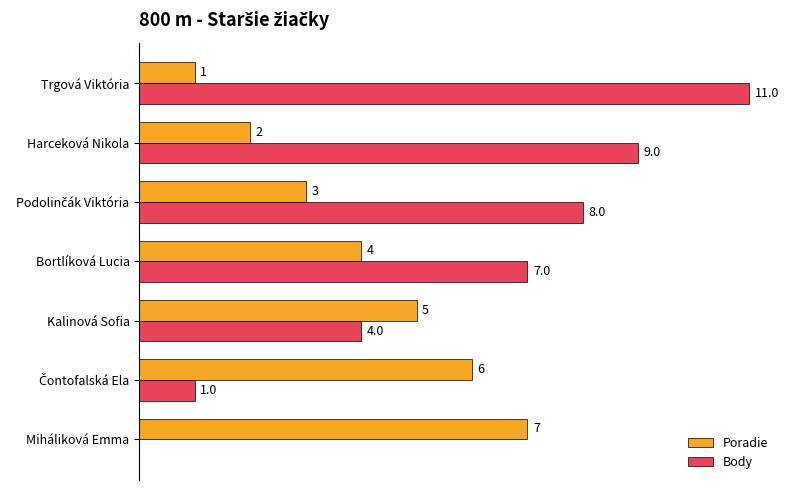

At which category is the sum across all series the highest?

Trgová Viktória